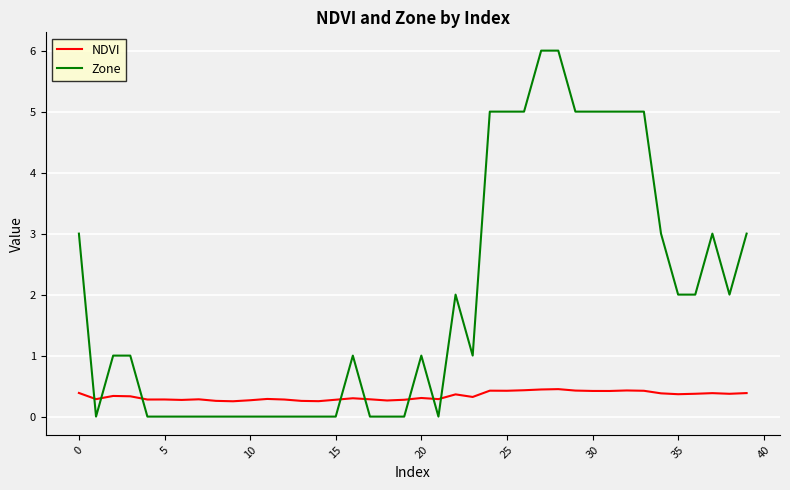

After their last crossing, which series has the higher values: NDVI or Zone?

Zone